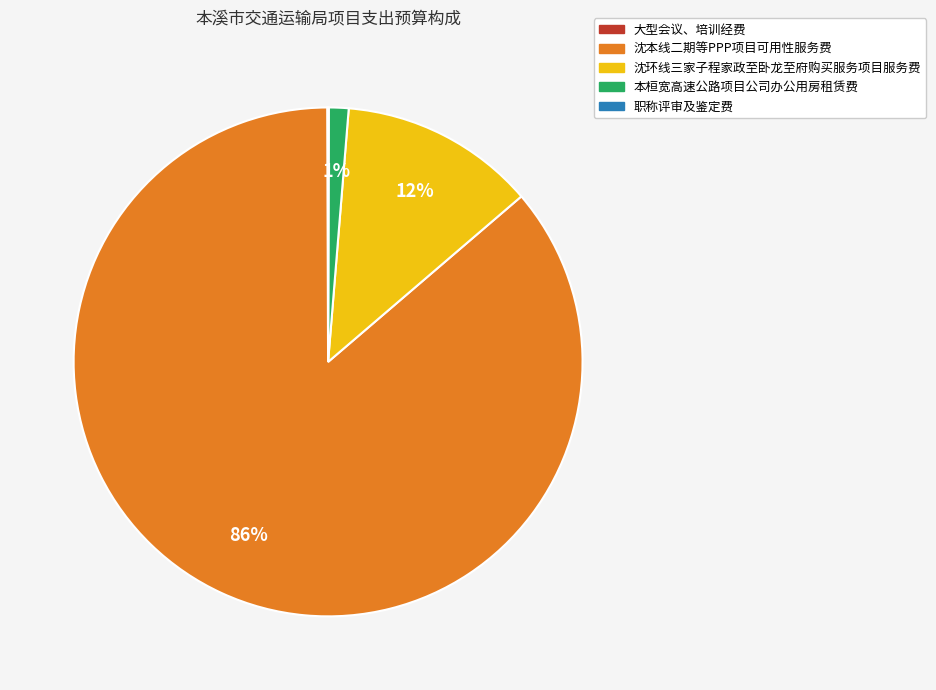

To the nearest percent, what is the average slice percentage?

20%